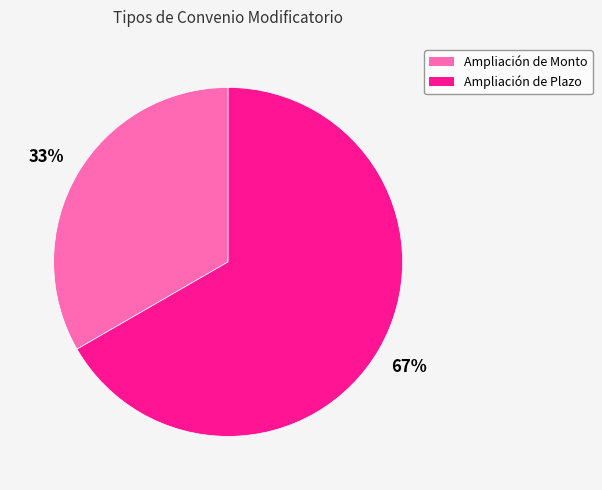

Rank the categories by value from highest to lowest.

Ampliación de Plazo, Ampliación de Monto